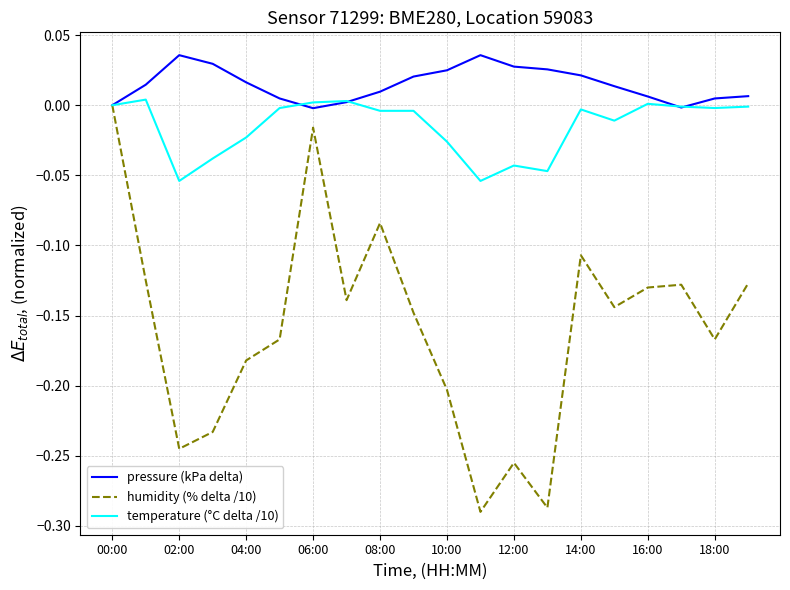

Rank the series by their average value, from lowest to highest.

humidity (% delta /10), temperature (°C delta /10), pressure (kPa delta)